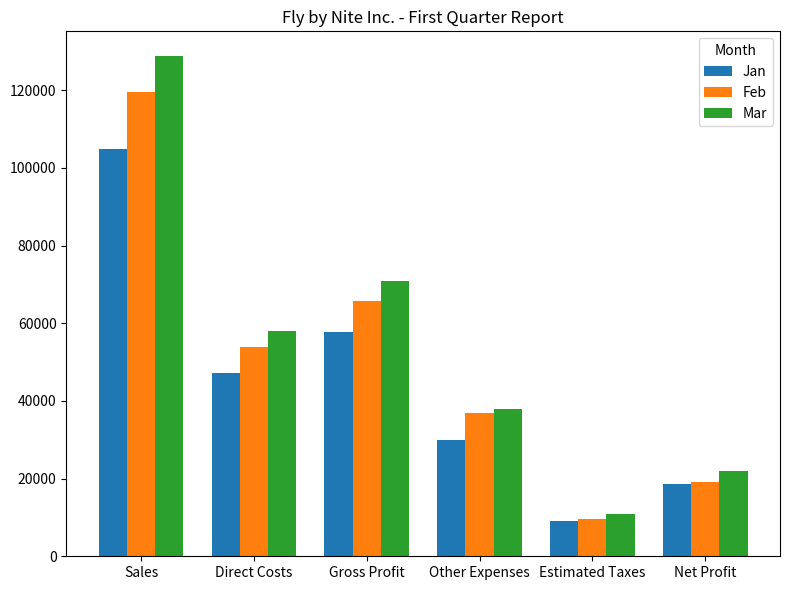

What is the label of the 3rd bar from the right?

Other Expenses